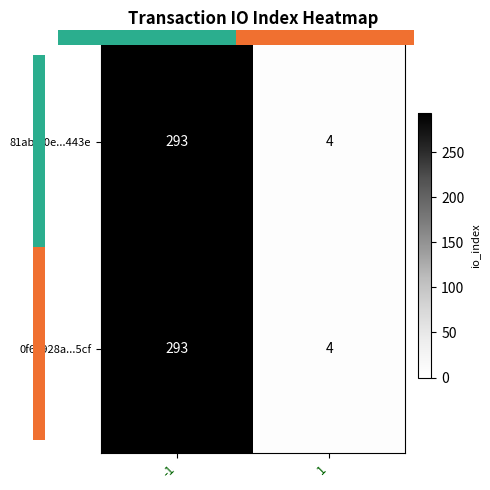

The value of 0f65928a...5cf at -1 is 293. True or false?

True